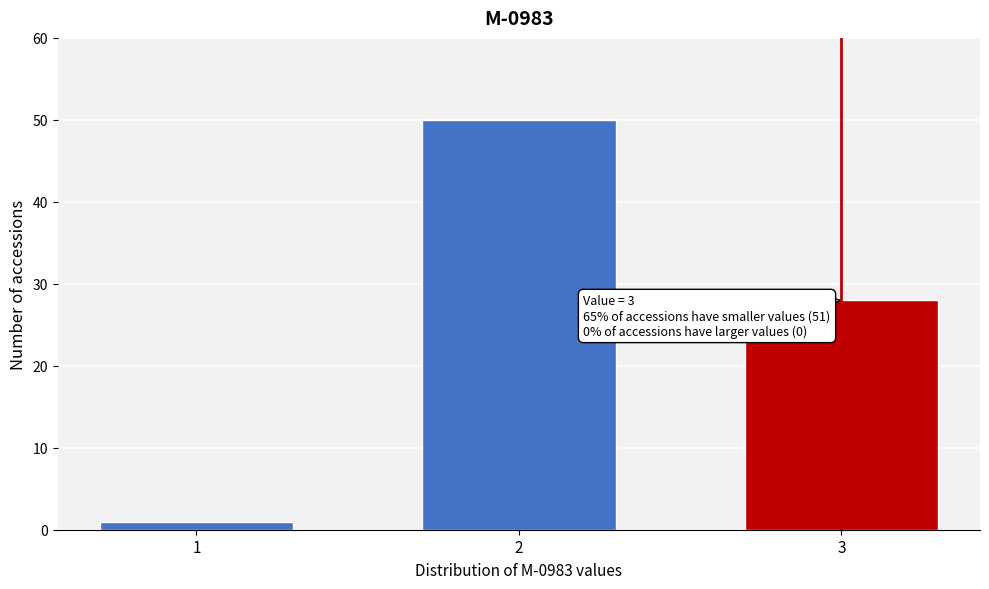

Reading left to right, extract all data points from this chart.

1=1	2=50	3=28